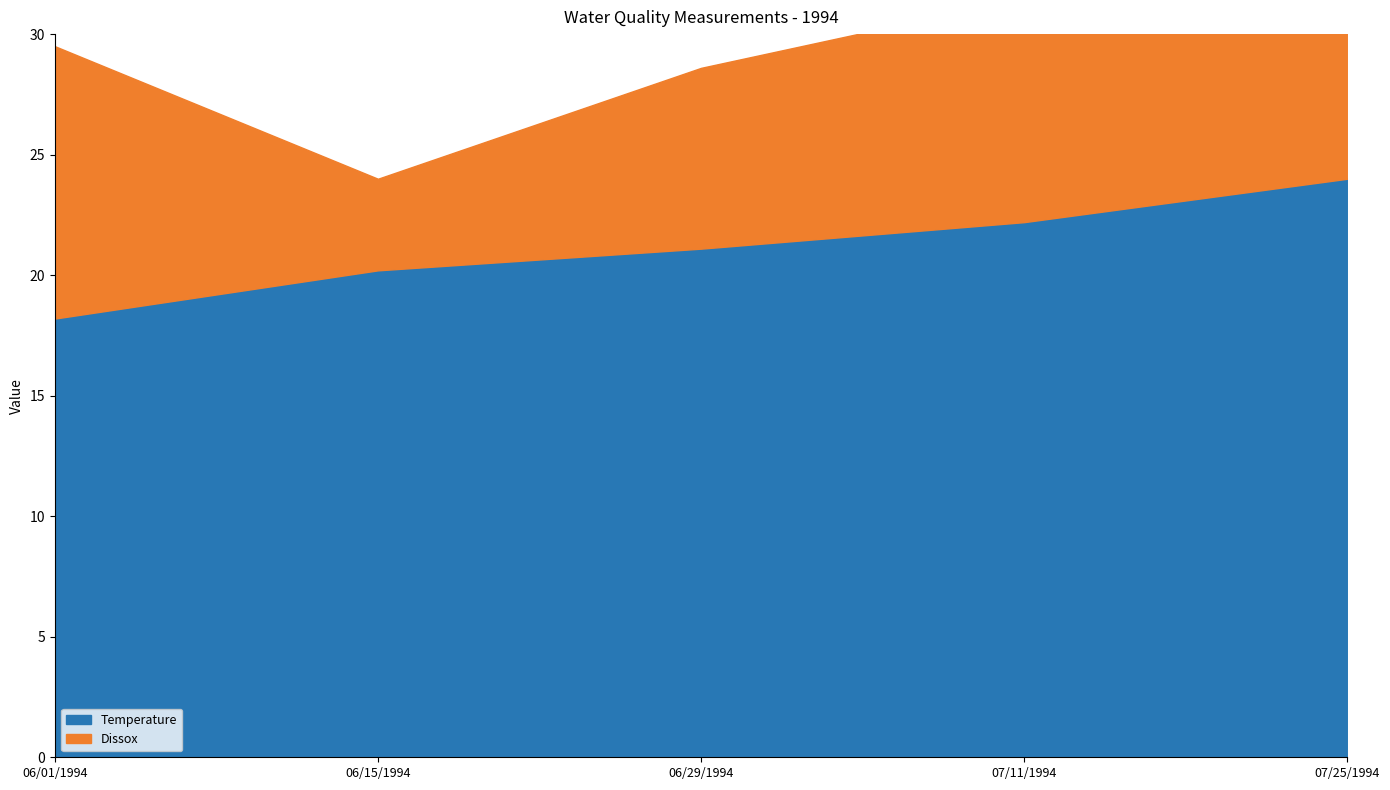

What is the difference between the maximum and minimum values in the Dissox series?

7.5